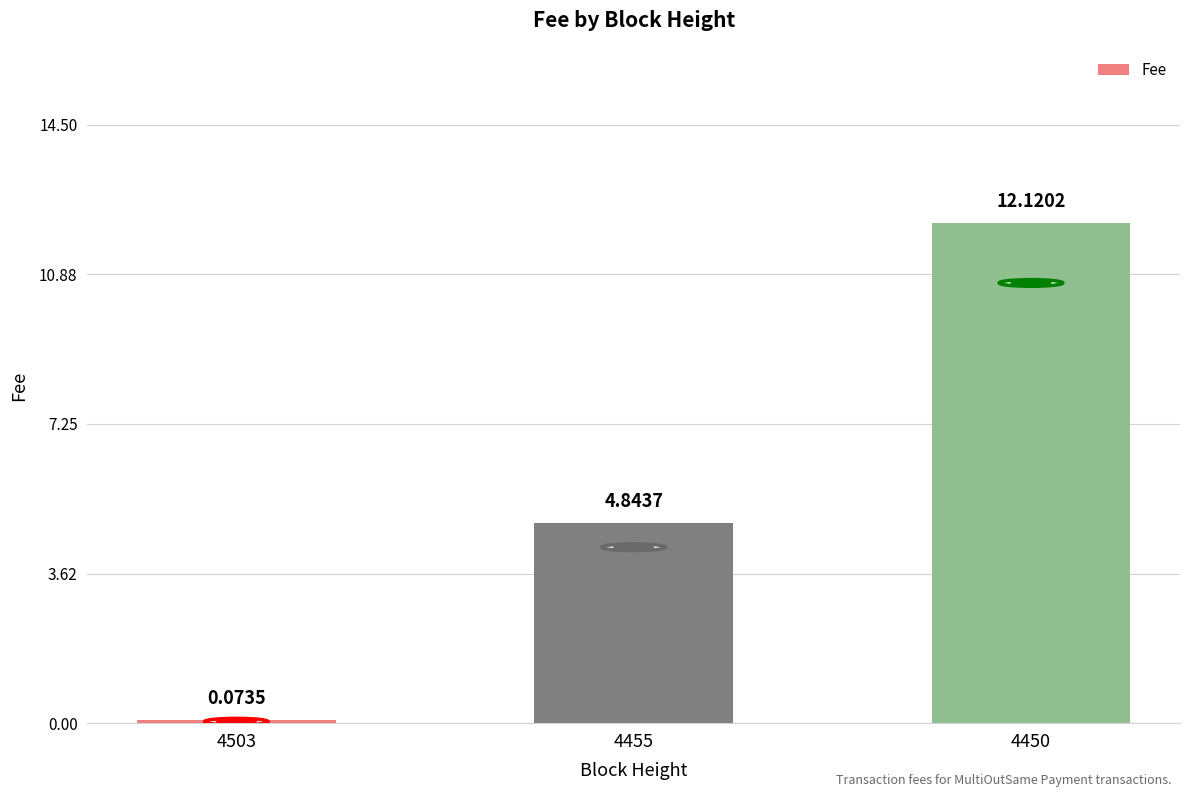

What is the maximum value shown in the chart?

12.1